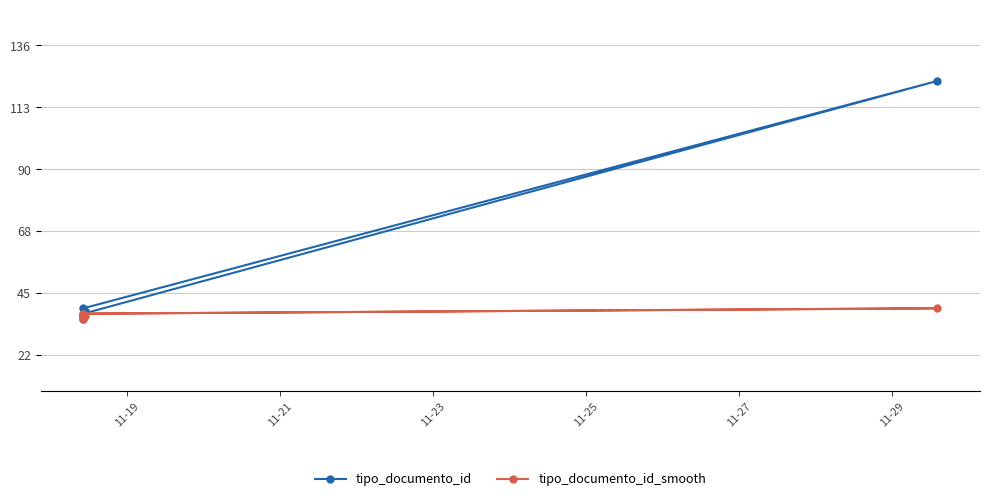

Rank the series by their average value, from lowest to highest.

tipo_documento_id_smooth, tipo_documento_id